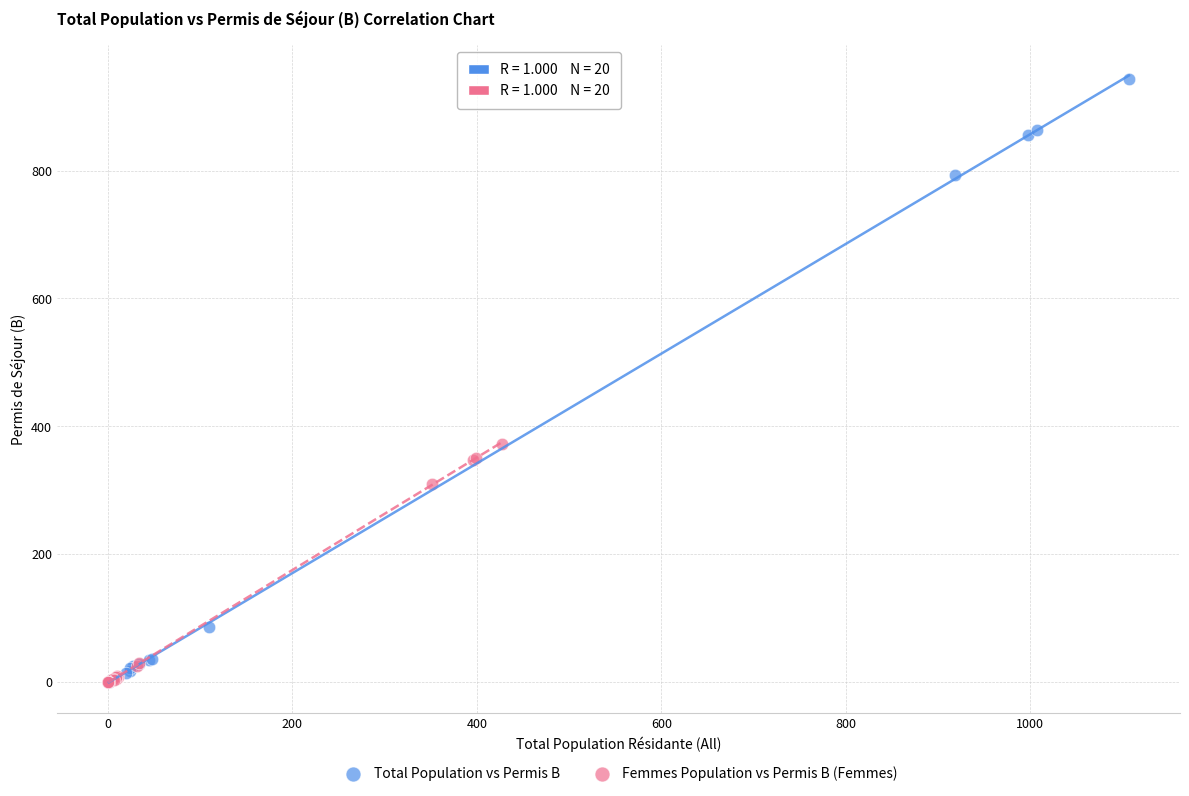

Which series reaches the maximum Y coordinate?

Total Population vs Permis B